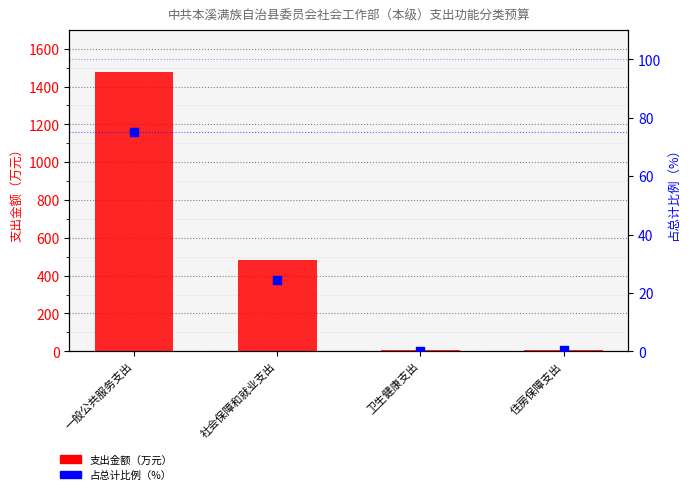

What is the total value across all series at 住房保障支出?

7.4